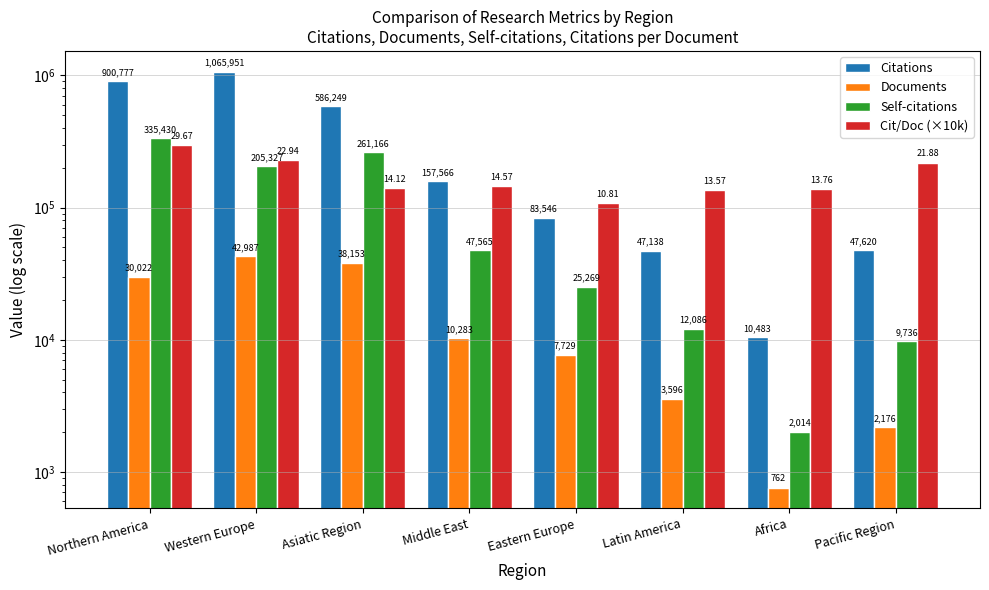

How many bars are there in total?

32